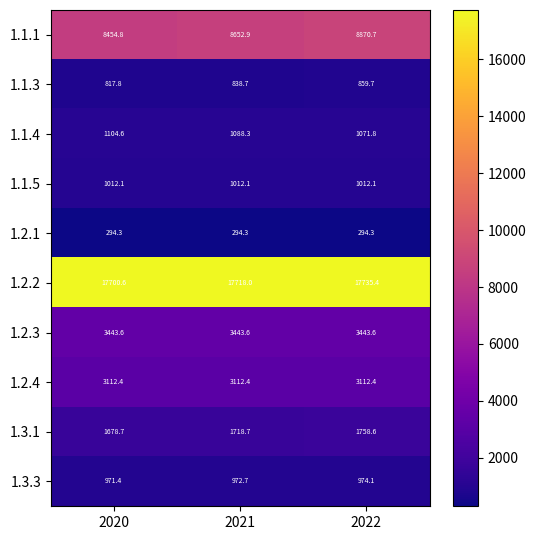

At how many categories does at least one series exceed 7029?

3